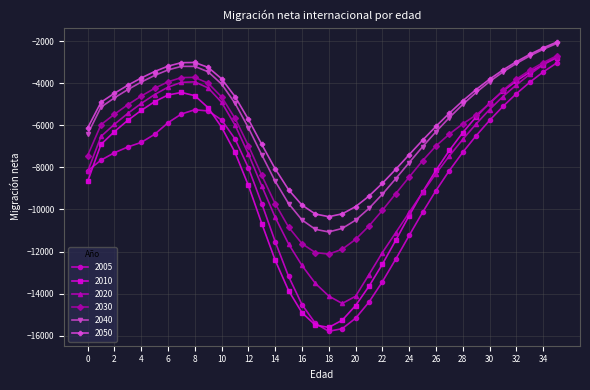

Which series has the largest range (max minus min)?

2010